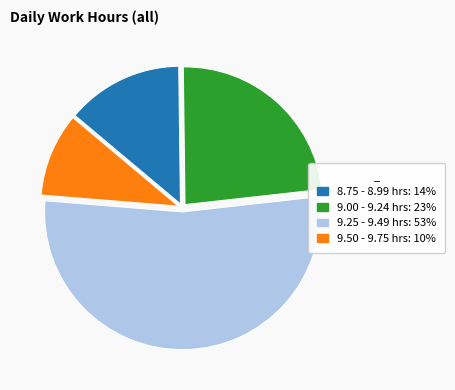

Is there a majority slice in this chart?

Yes